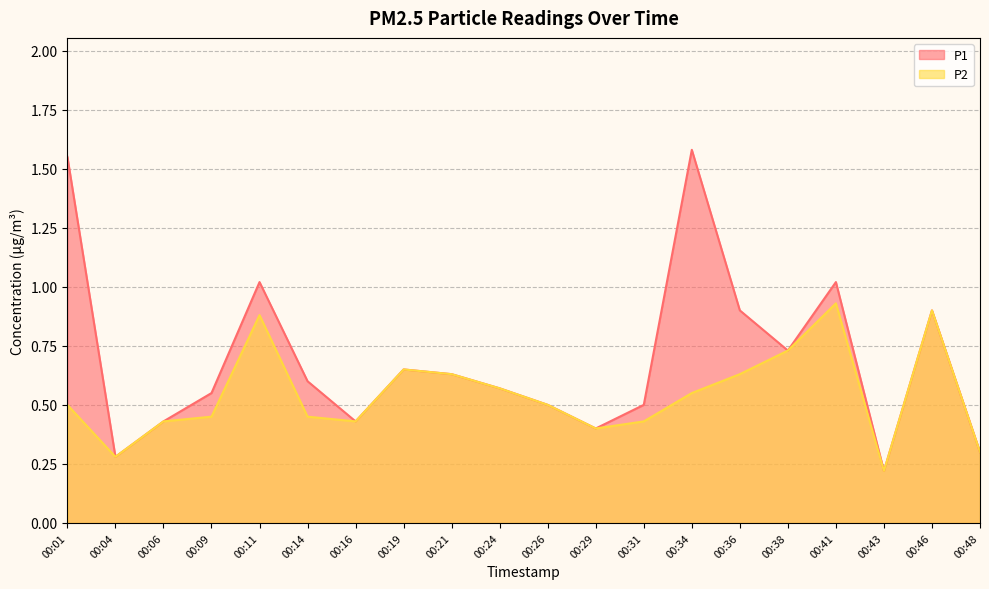

What is the maximum value shown in the chart?

1.6